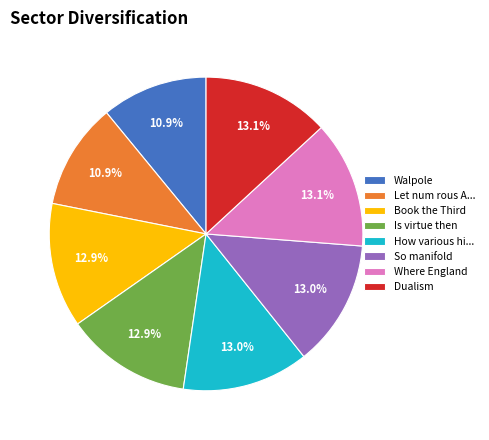

What percentage is the Is virtue then slice, to the nearest percent?

13%